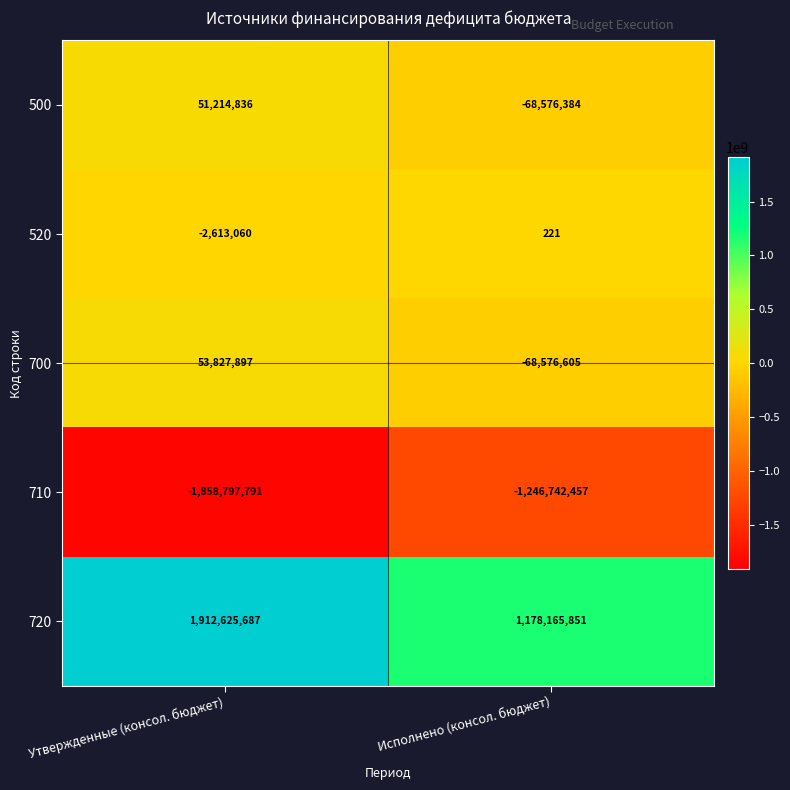

Between Утвержденные (консол. бюджет) and Исполнено (консол. бюджет), which series saw the biggest shift?

720